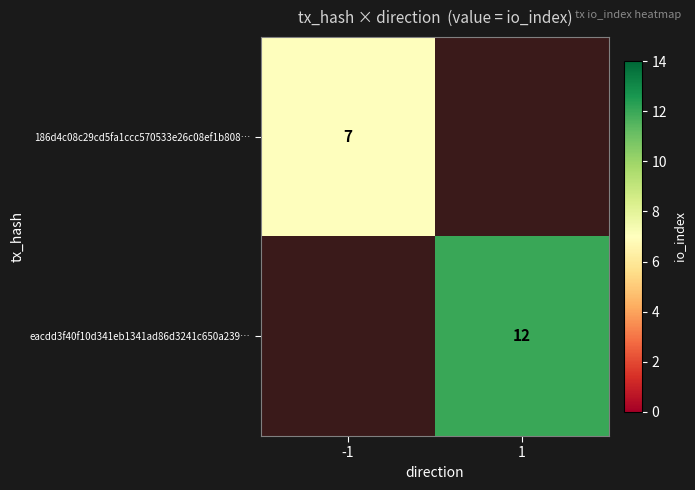

True or false: 186d4c08c29cd5fa1ccc570533e26c08ef1b808… has a value of 11 at -1.

False